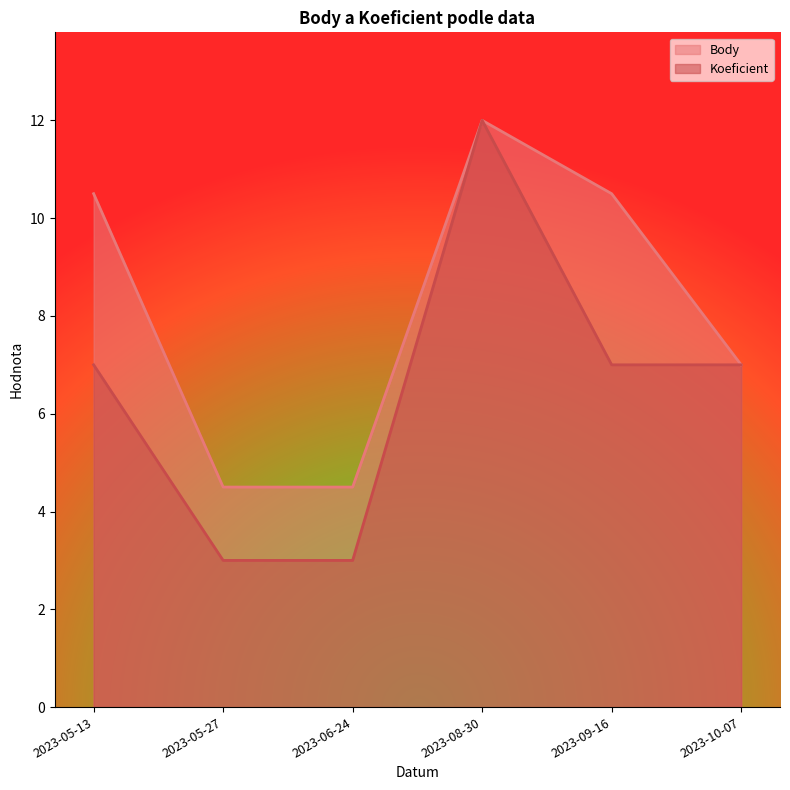

What are all the series names shown in the legend?

Body, Koeficient